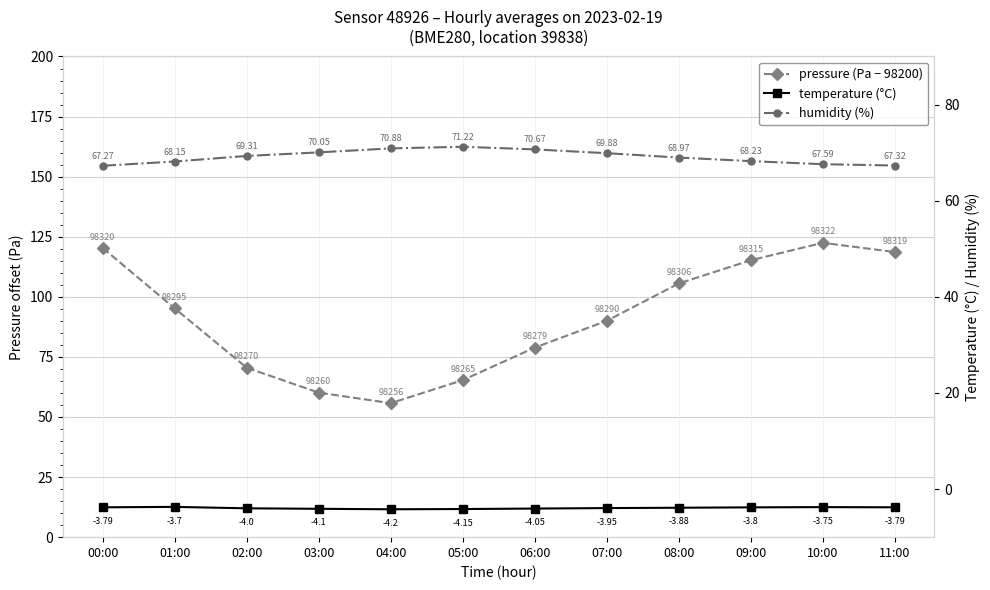

What is the value of the humidity (%) point at the 1st from the left?

67.3